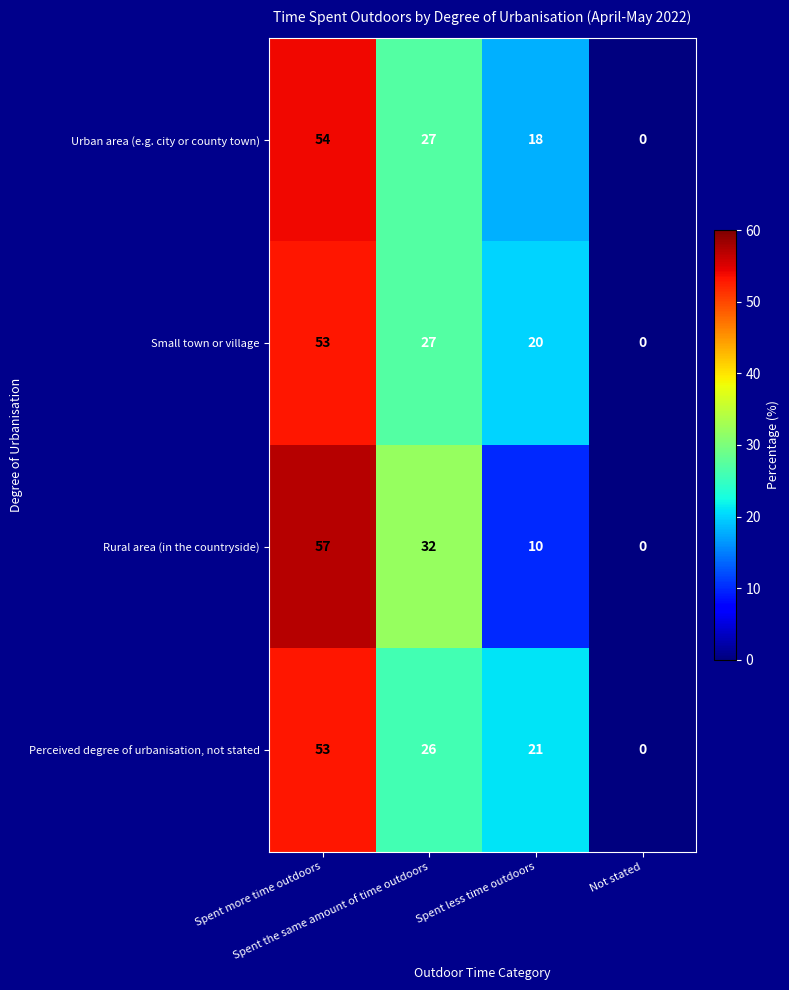

What is the maximum value for Rural area (in the countryside)?

57